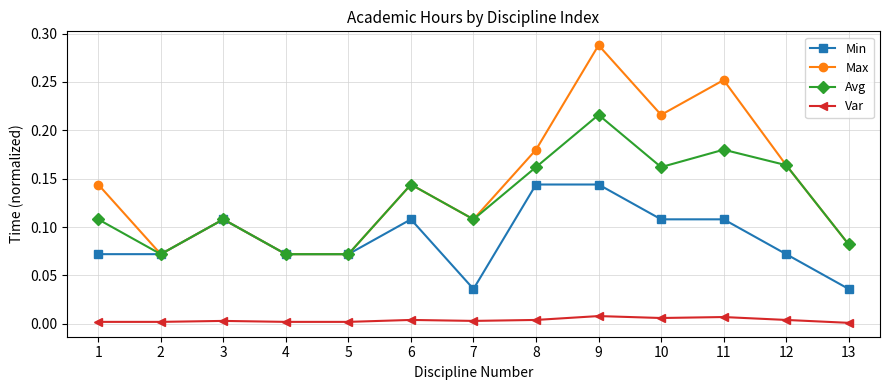

True or false: Var and Min cross at least once.

False